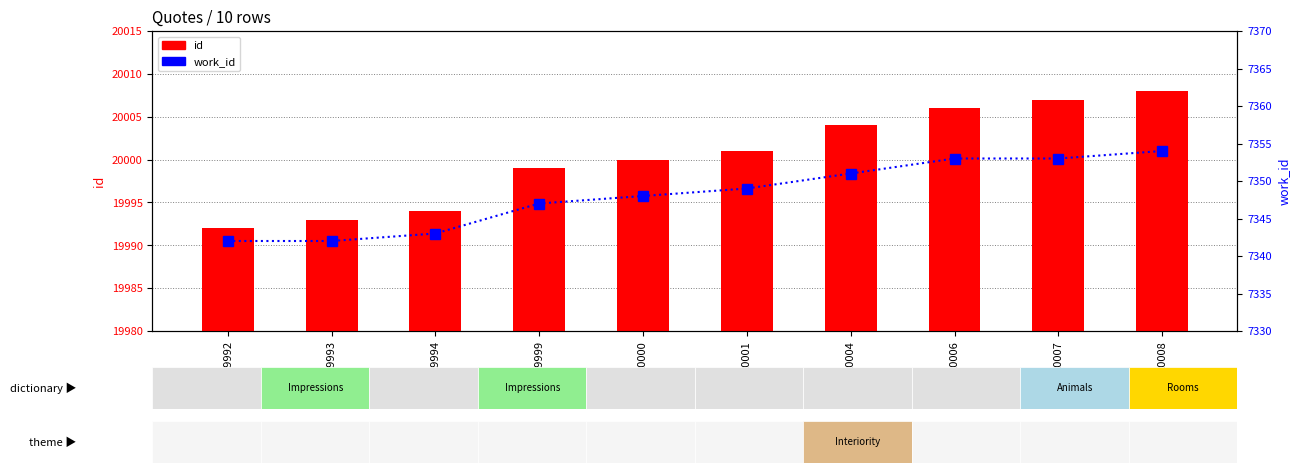

Reading left to right, list all the values displayed in this chart.

id: 19992	19993	19994	19999	20000	20001	20004	20006	20007	20008
work_id: 7342	7342	7343	7347	7348	7349	7351	7353	7353	7354